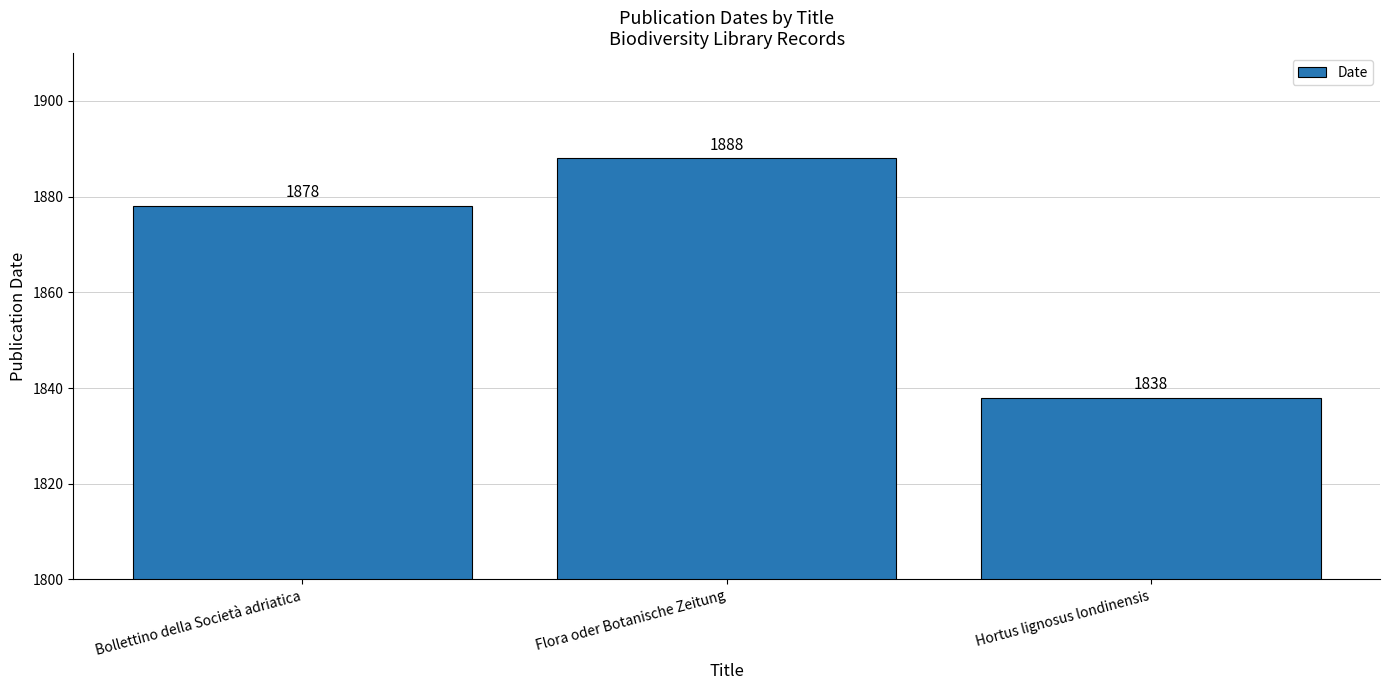

Reading left to right, transcribe all the data shown in this chart.

Bollettino della Società adriatica=1878	Flora oder Botanische Zeitung=1888	Hortus lignosus londinensis=1838